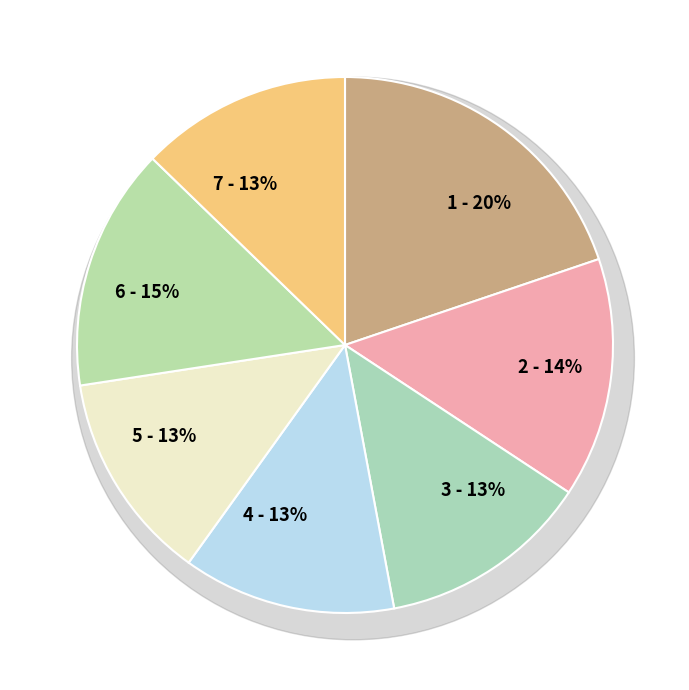

Does czwartek account for over 50% of the chart?

No